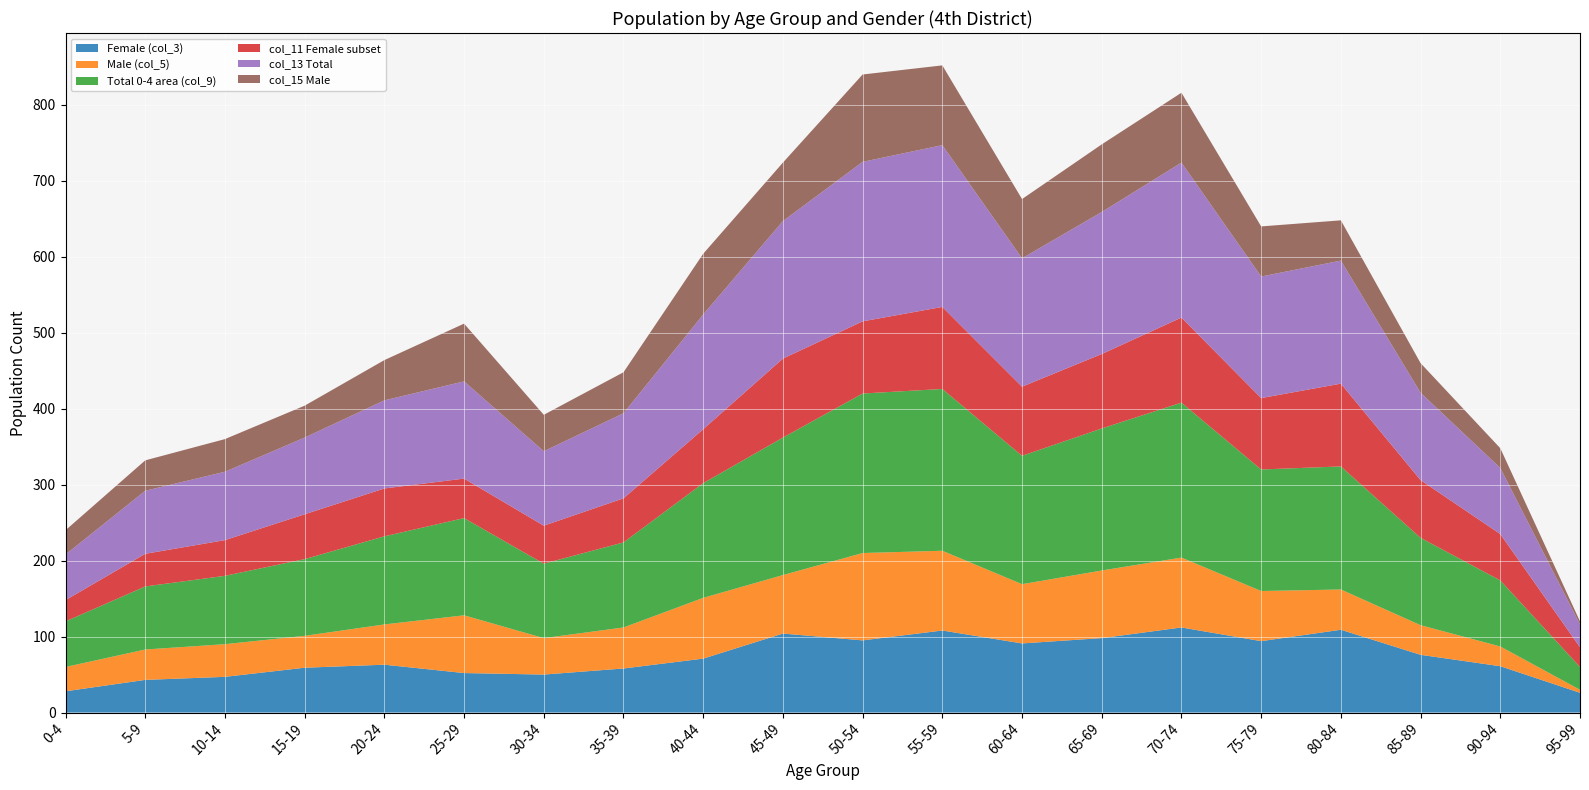

Reading left to right, transcribe all the data shown in this chart.

Female (col_3): 28	43	47	59	63	52	50	58	71	104	95	108	91	98	112	94	109	76	61	26
Male (col_5): 32	40	43	42	53	76	48	54	80	77	115	105	78	89	92	66	53	39	26	4
Total 0-4 area (col_9): 60	83	90	101	116	128	98	112	151	181	210	213	169	187	204	160	162	115	87	30
col_11 Female subset: 28	43	47	59	63	52	50	58	71	104	95	108	91	98	112	94	109	76	61	26
col_13 Total: 60	83	90	101	116	128	98	112	151	181	210	213	169	187	204	160	162	115	87	30
col_15 Male: 32	40	43	42	53	76	48	54	80	77	115	105	78	89	92	66	53	39	26	4